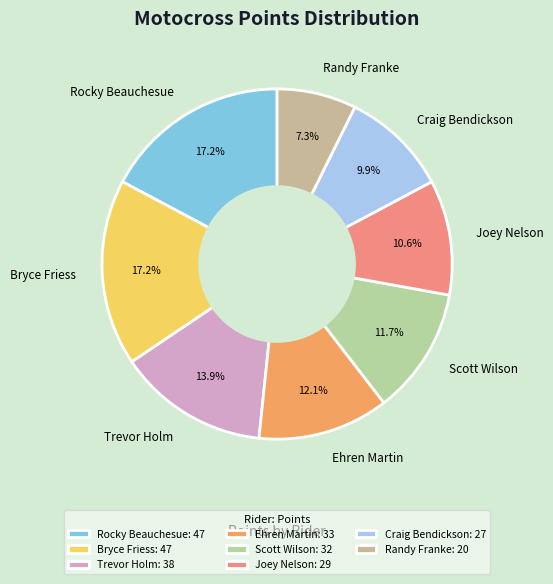

Between Bryce Friess and Randy Franke, which is larger?

Bryce Friess